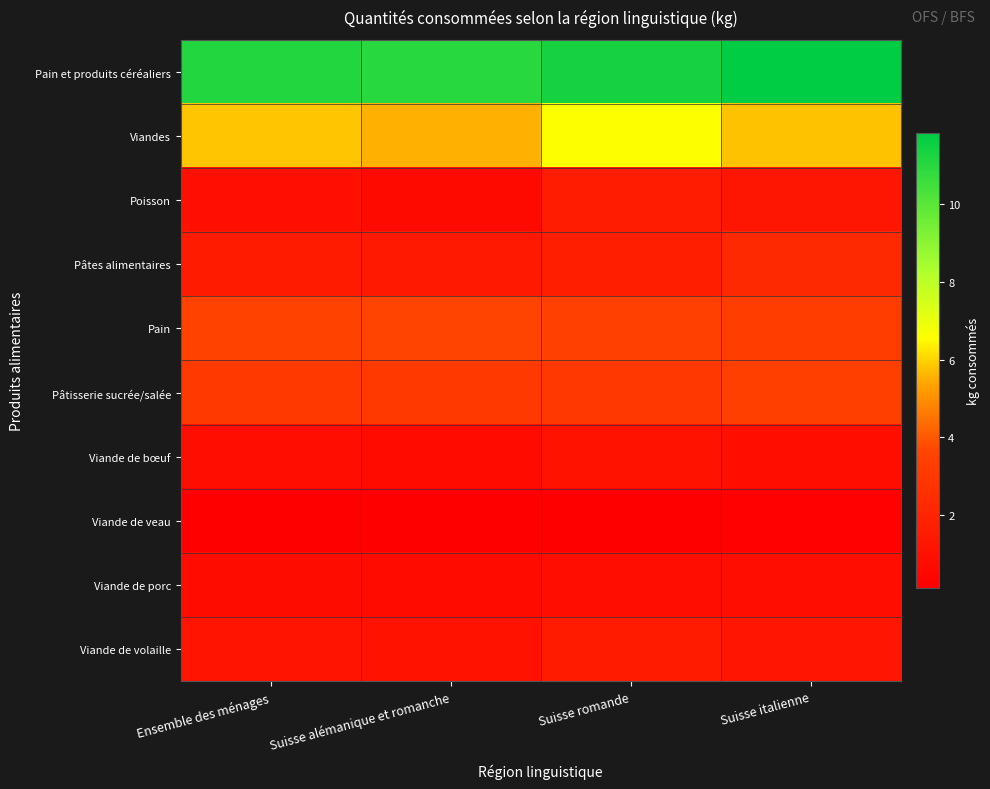

At which category does the chart reach its minimum across all series?

Suisse alémanique et romanche